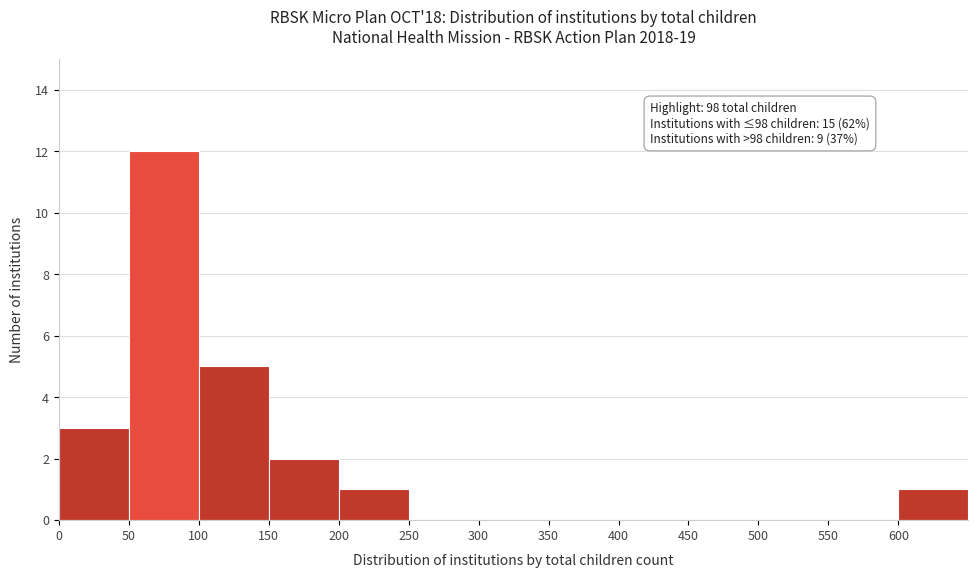

Over which range of the x-axis is the bar tallest?

50 to 100